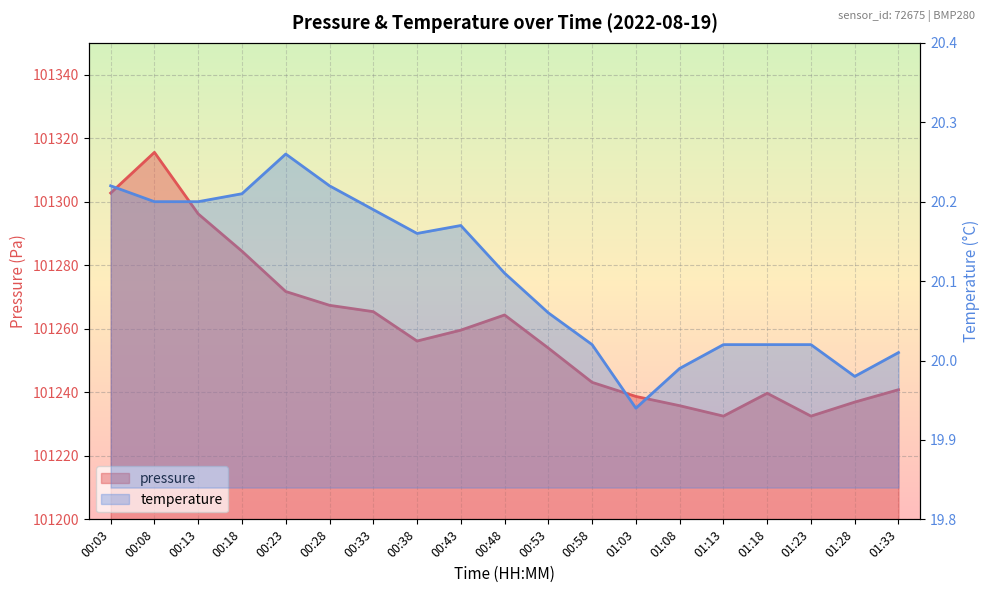

What is the spread (max minus min) of values at 00:23?

101251.5